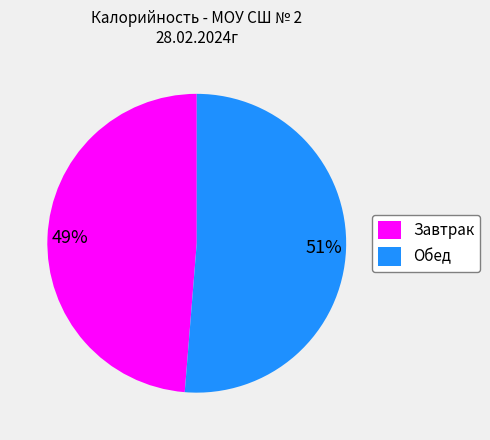

To the nearest percent, what is the combined percentage of Завтрак and Обед?

100%